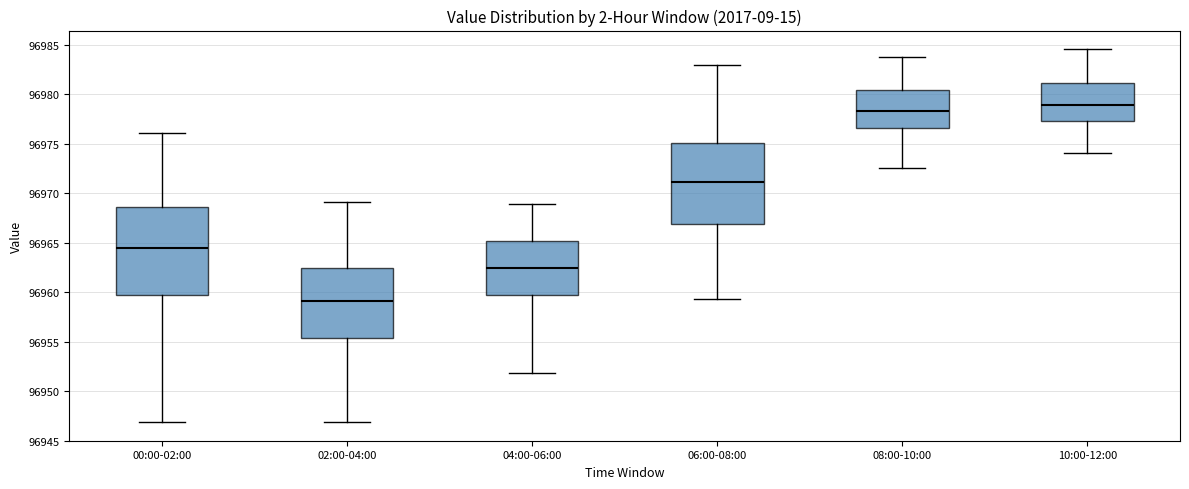

Which box's median line is the lowest?

02:00-04:00